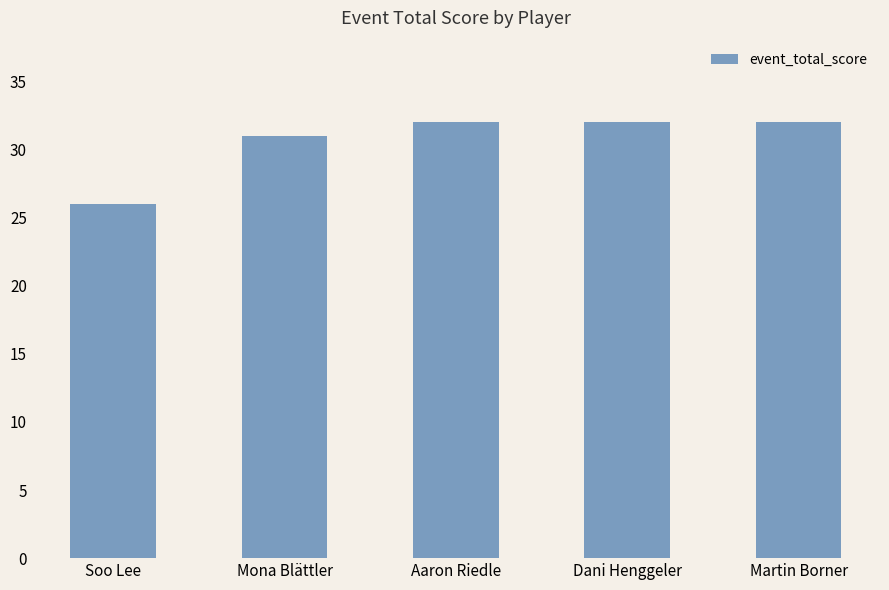

True or false: the data shows 31 at Mona Blättler.

True